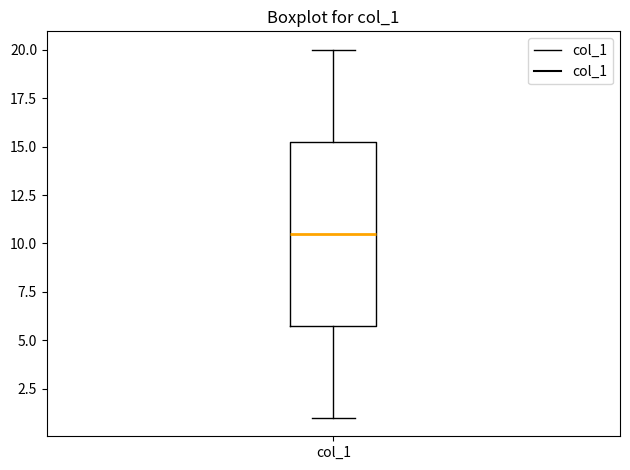

Transcribe this box plot: give where the median line is, the range the box spans, and where the two whiskers end, as read against the y-axis. The values are not printed on the chart, so give them approximately, as read against the axis.

median 10.5, box 6.0 to 15.5, whiskers 1.0 to 20.0